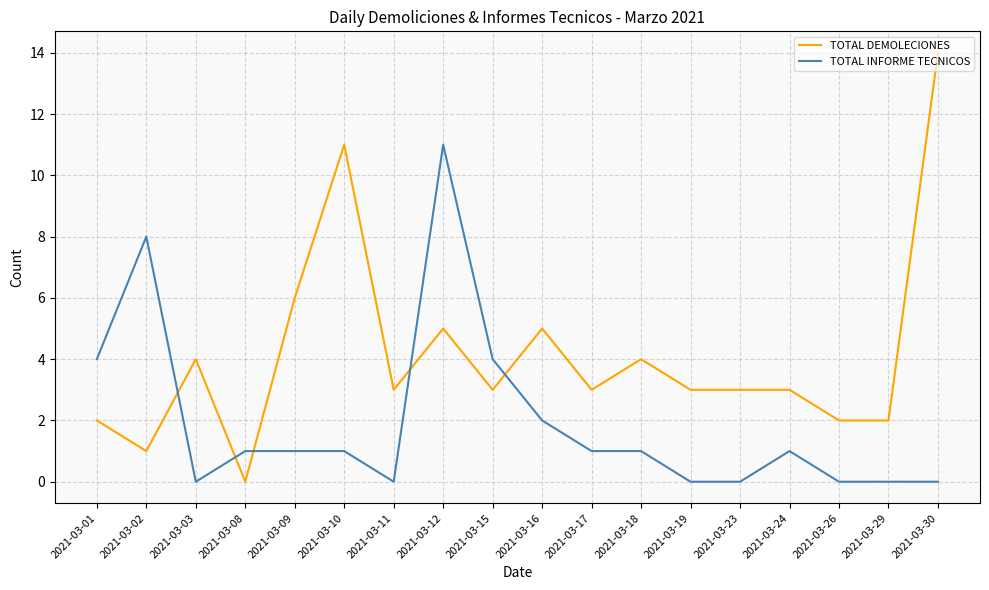

The value of TOTAL DEMOLECIONES at 2021-03-19 is 1. True or false?

False